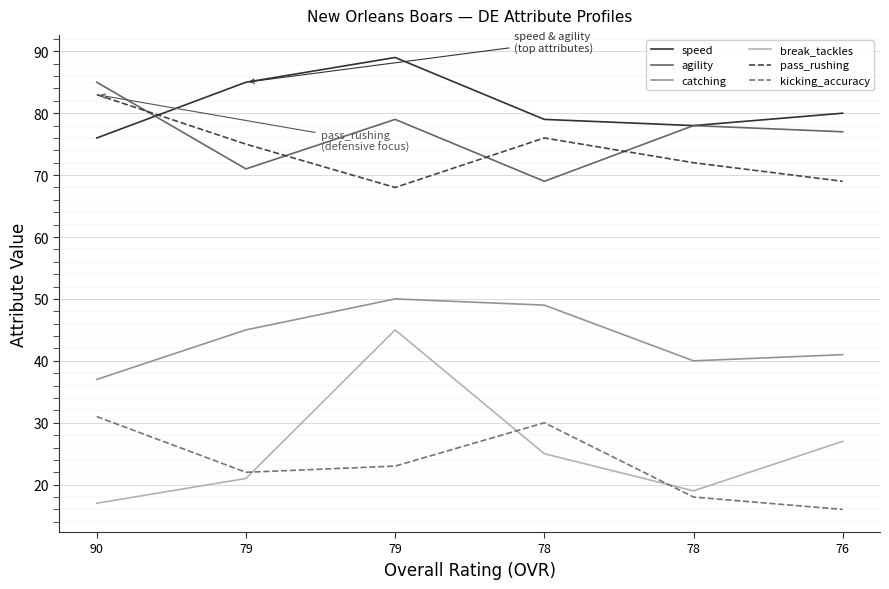

How many lines are shown in the chart?

6